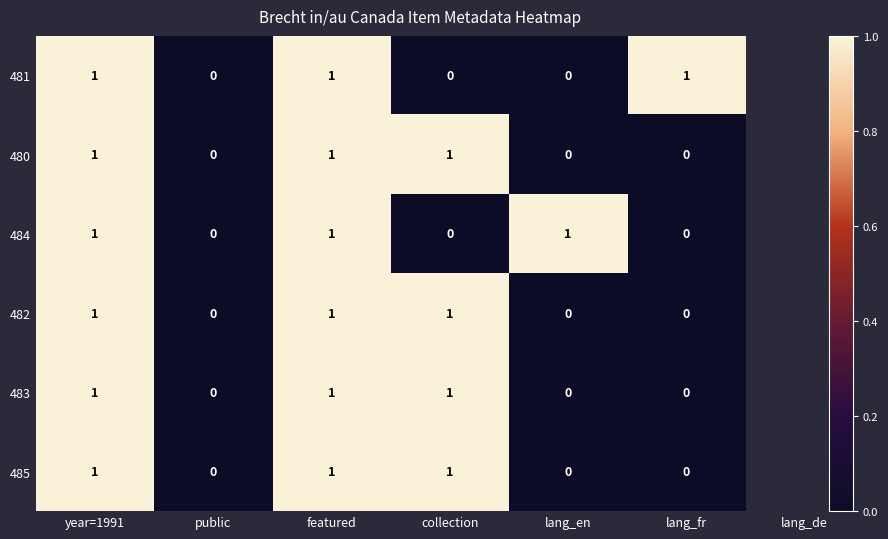

Count the 481 values in the range 0 to 1.

6